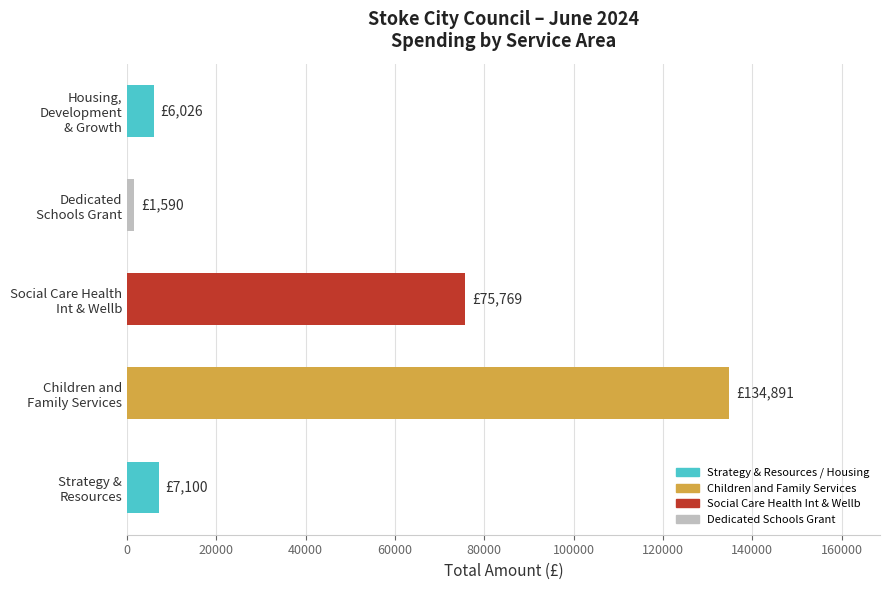

How many distinct data groups are displayed?

1